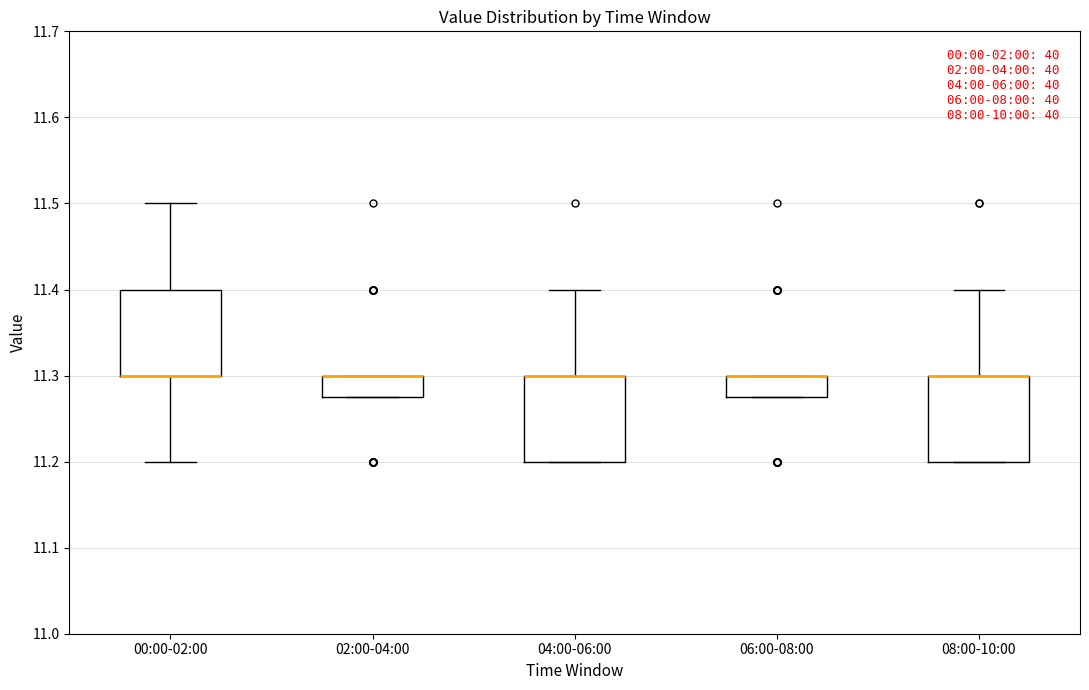

Reading left to right, transcribe this box plot: for each box, give where its median line is, the range the box spans, and where its two whiskers end, as read against the y-axis. The values are not printed on the chart, so give them approximately, as read against the axis.

00:00-02:00: median 11.30 (drawn on the box's lower edge), box 11.30 to 11.40, whiskers 11.20 to 11.50
02:00-04:00: median 11.30 (drawn on the box's upper edge), box 11.28 to 11.30, whiskers 11.28 to 11.30
04:00-06:00: median 11.30 (drawn on the box's upper edge), box 11.20 to 11.30, whiskers 11.20 to 11.40
06:00-08:00: median 11.30 (drawn on the box's upper edge), box 11.28 to 11.30, whiskers 11.28 to 11.30
08:00-10:00: median 11.30 (drawn on the box's upper edge), box 11.20 to 11.30, whiskers 11.20 to 11.40